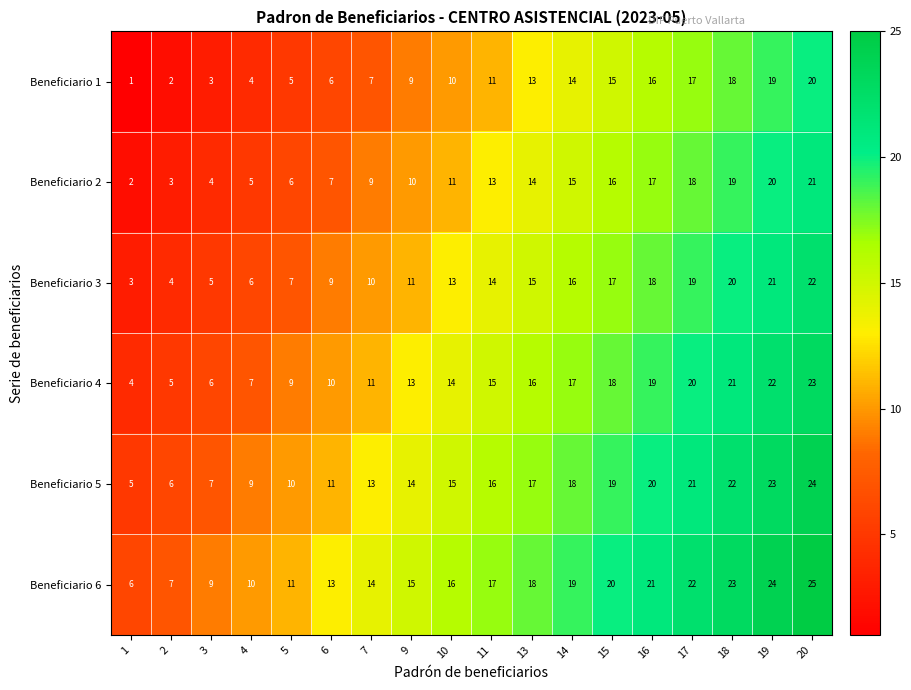

At which label is Beneficiario 4 closest to 13?

9